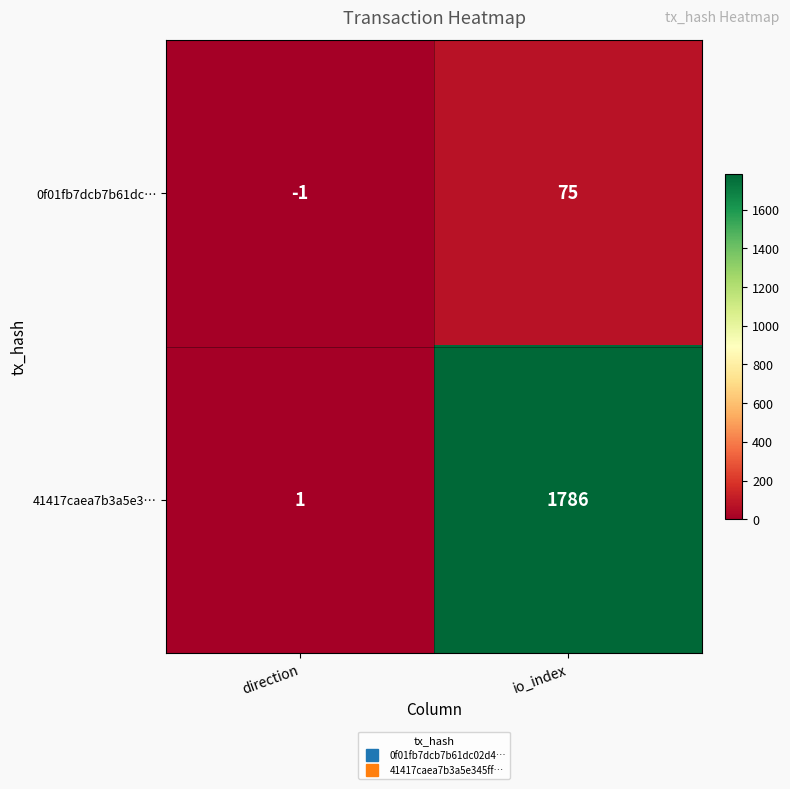

The value of 0f01fb7dcb7b61dc… at direction is 0. True or false?

False